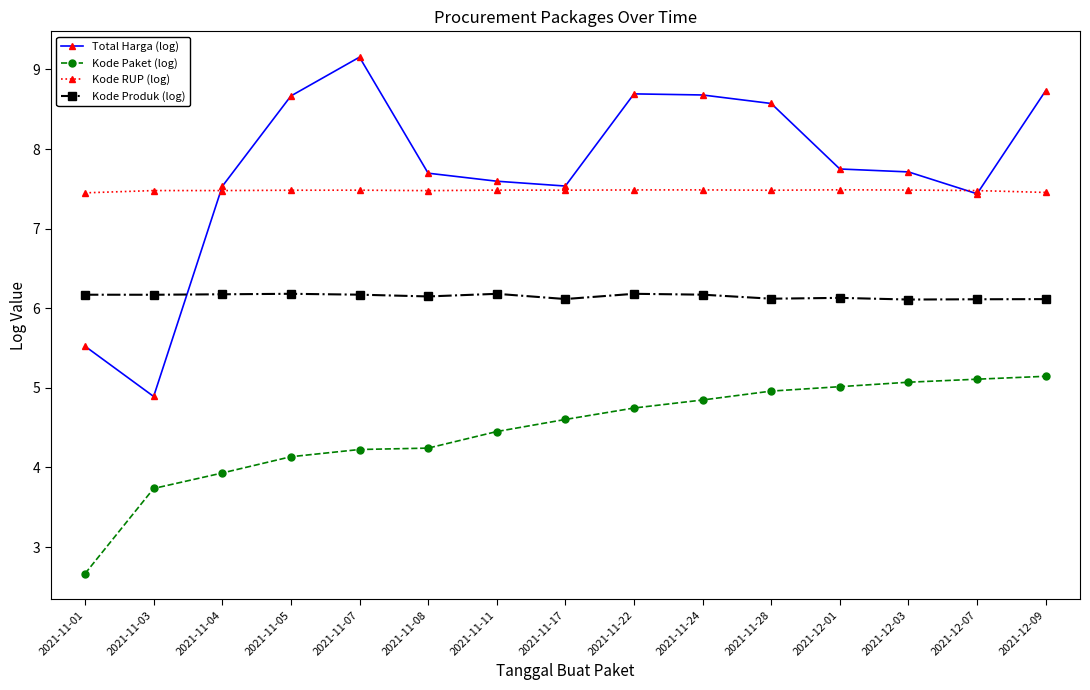

What is the label of the 4th point from the right?

2021-12-01